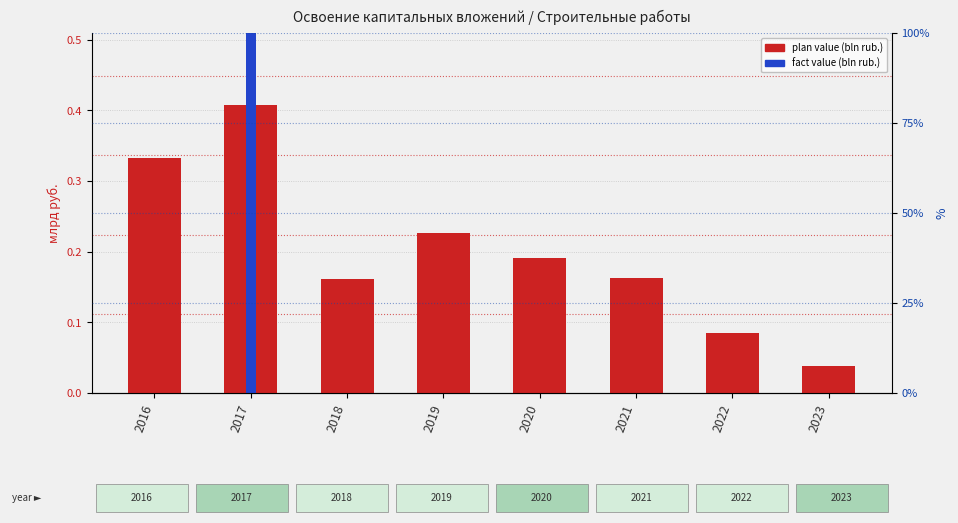

How many series are shown in this chart?

2